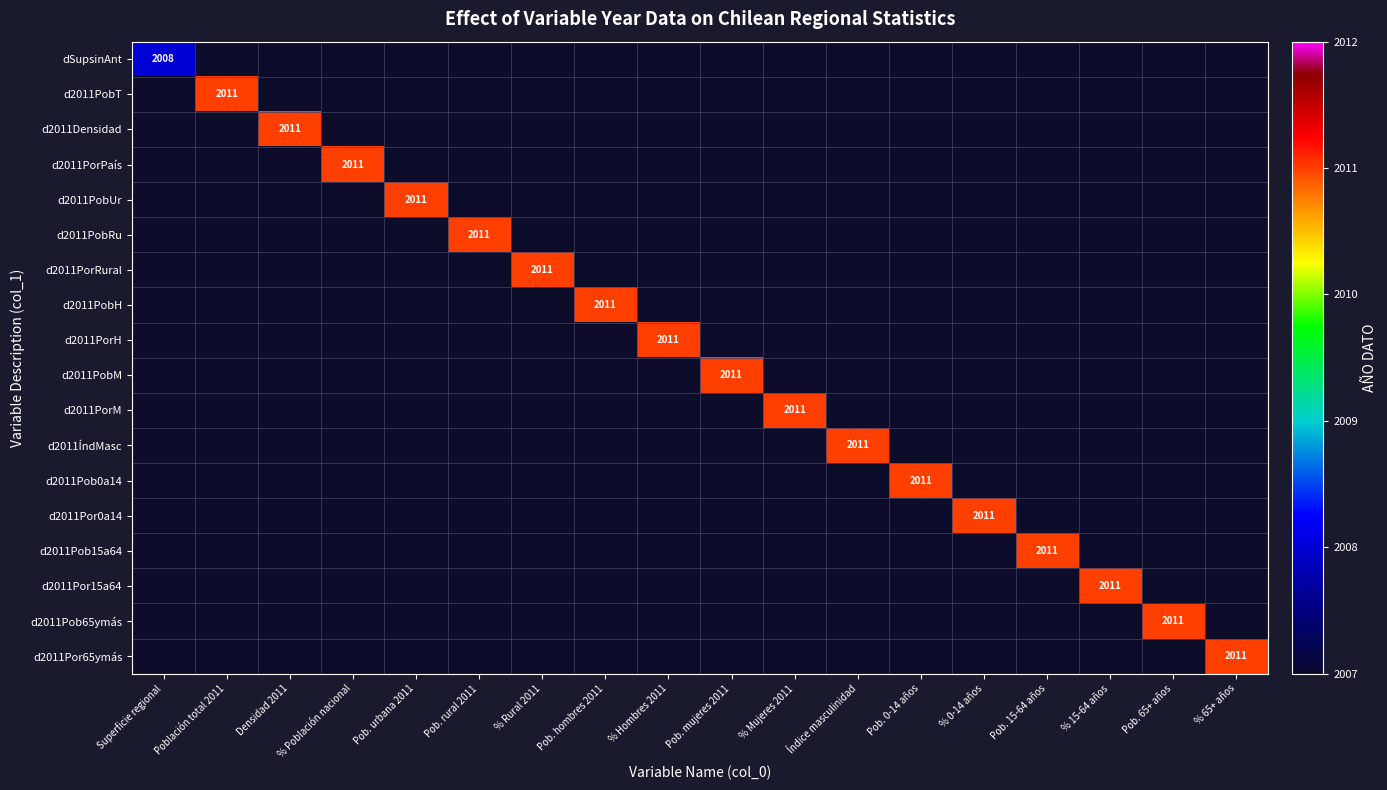

Rank the series by their maximum value, from highest to lowest.

dSupsinAnt, d2011PobT, d2011Densidad, d2011PorPaís, d2011PobUr, d2011PobRu, d2011PorRural, d2011PobH, d2011PorH, d2011PobM, d2011PorM, d2011ÍndMasc, d2011Pob0a14, d2011Por0a14, d2011Pob15a64, d2011Por15a64, d2011Pob65ymás, d2011Por65ymás